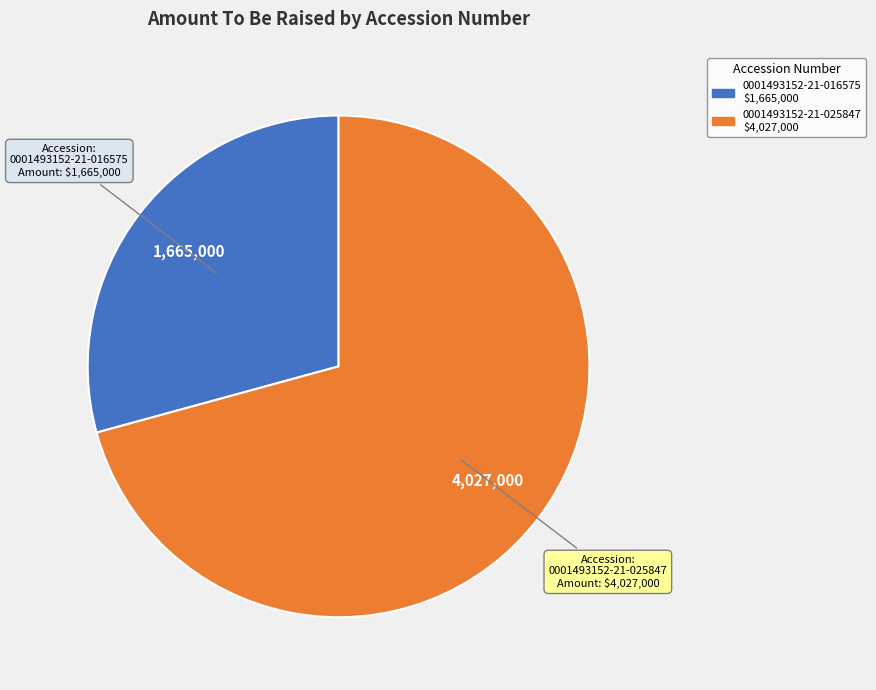

Which category has the smallest portion of the pie?

0001493152-21-016575